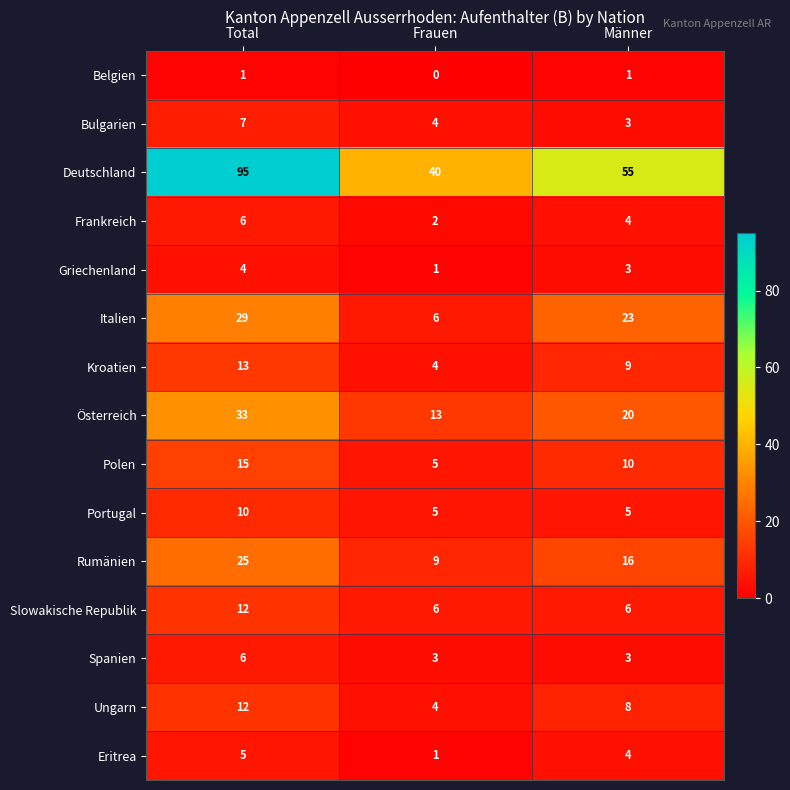

What is the approximate value of Polen at Total?

15